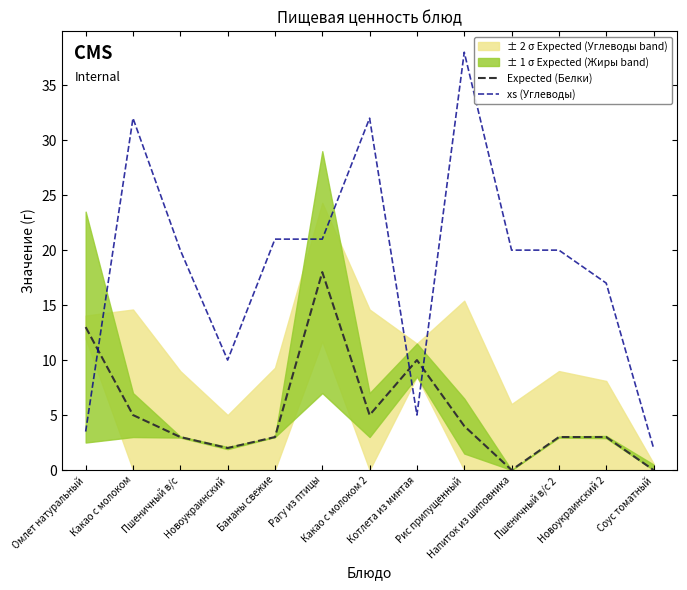

At which category is the sum across all series the highest?

Рис припущенный